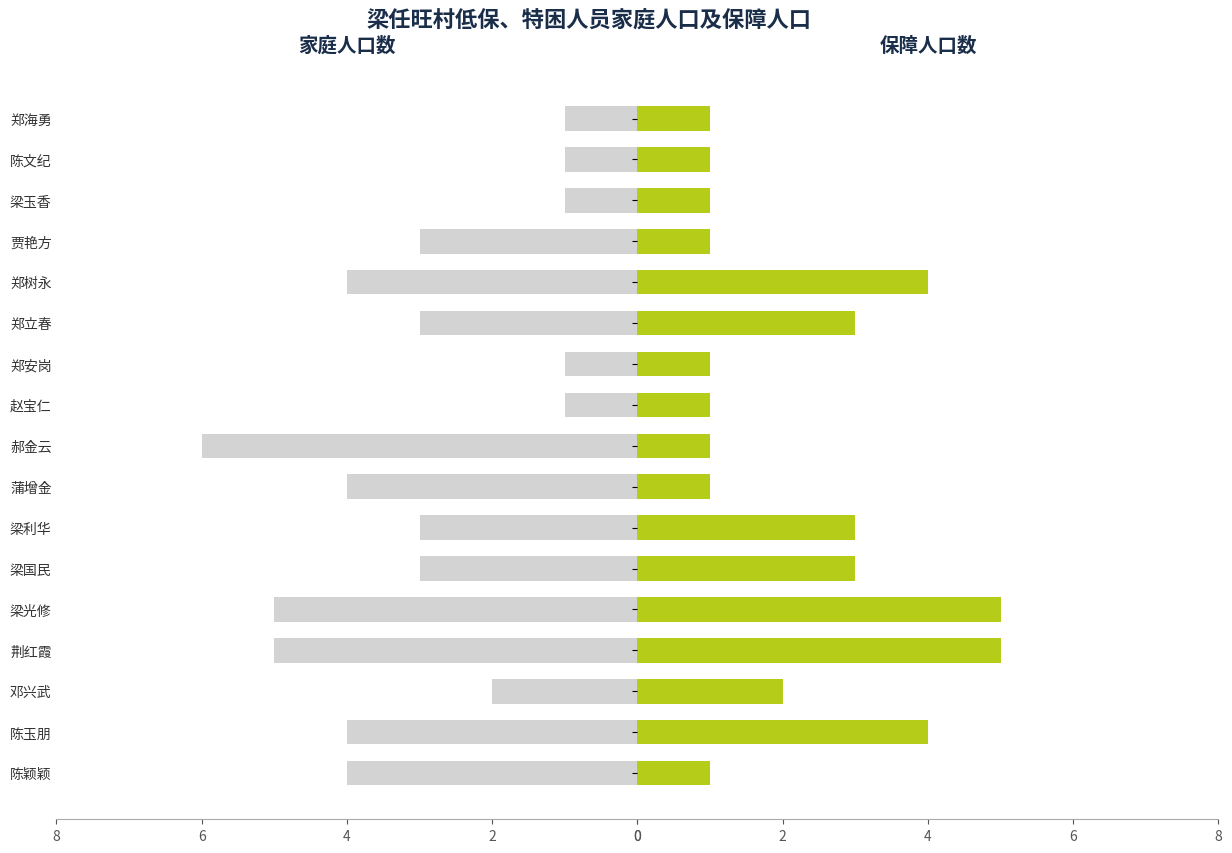

Which series changed the most between 梁光修 and 陈文纪?

家庭人口数